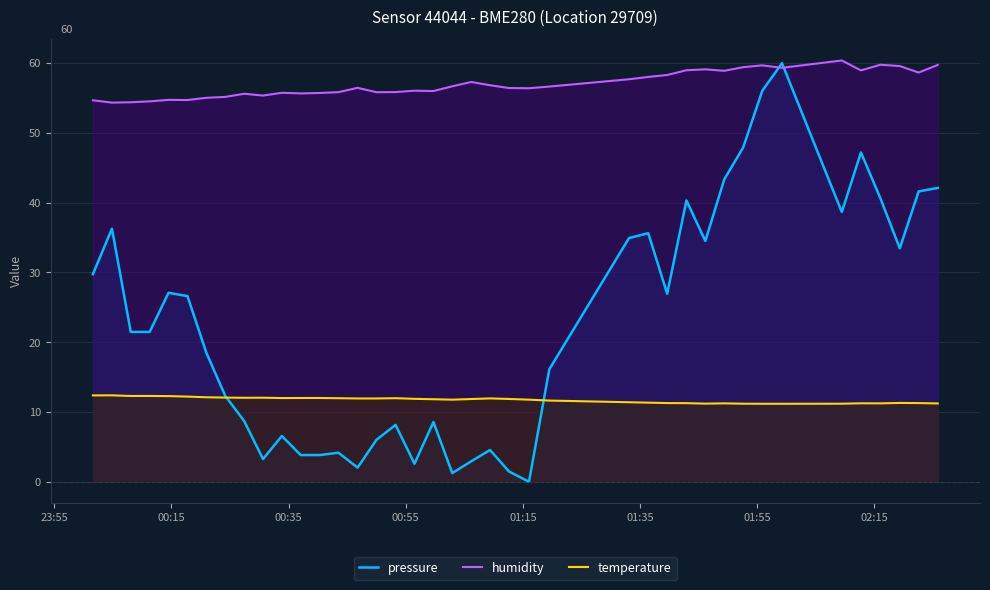

How many data points does each series have?

40